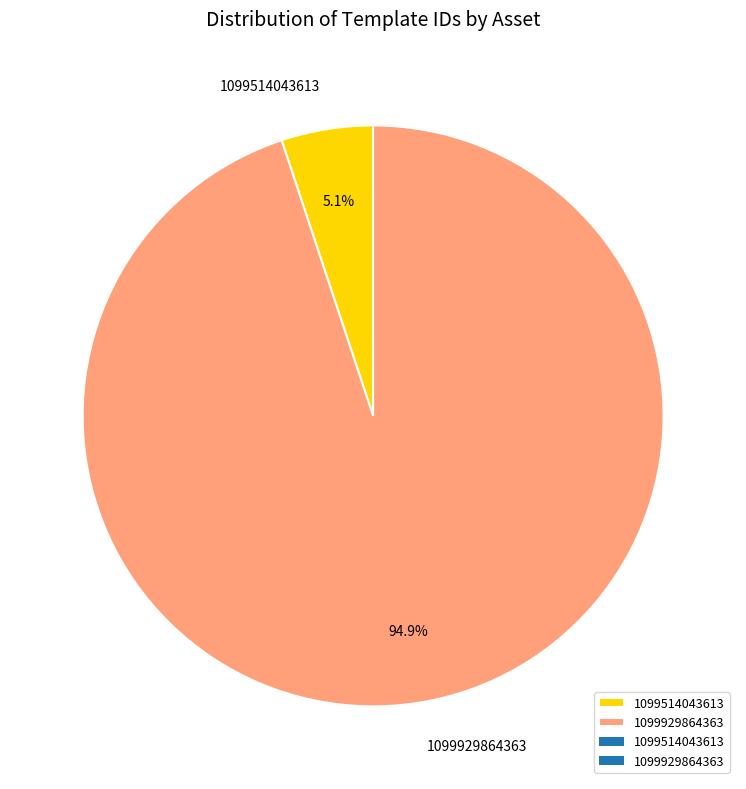

To the nearest percent, what percentage of the pie is 1099929864363?

95%